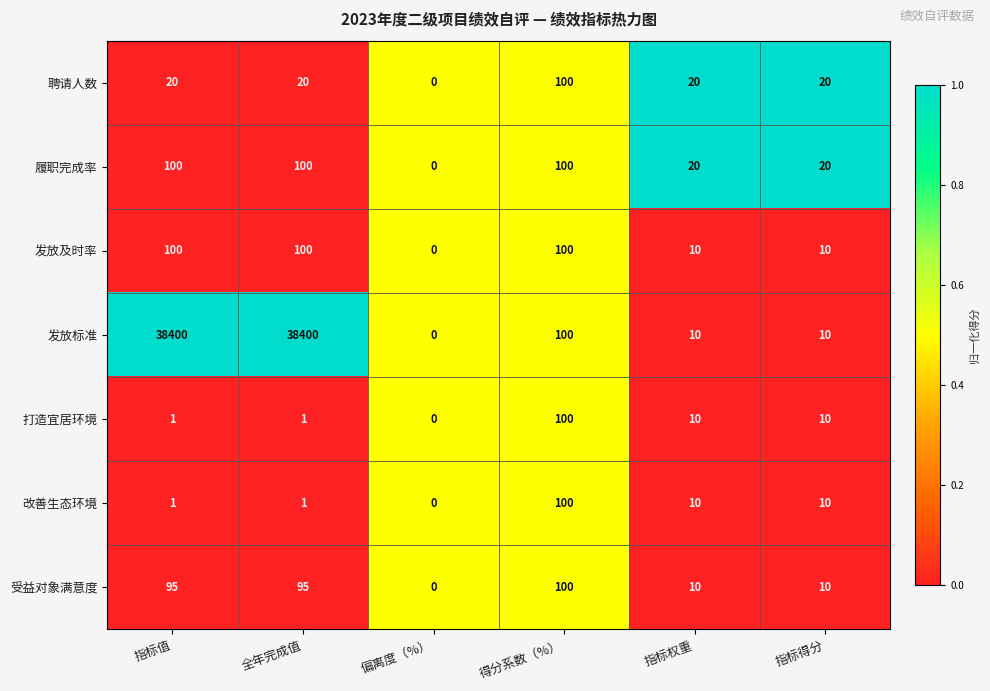

What is the total value across all series at 指标权重?

90